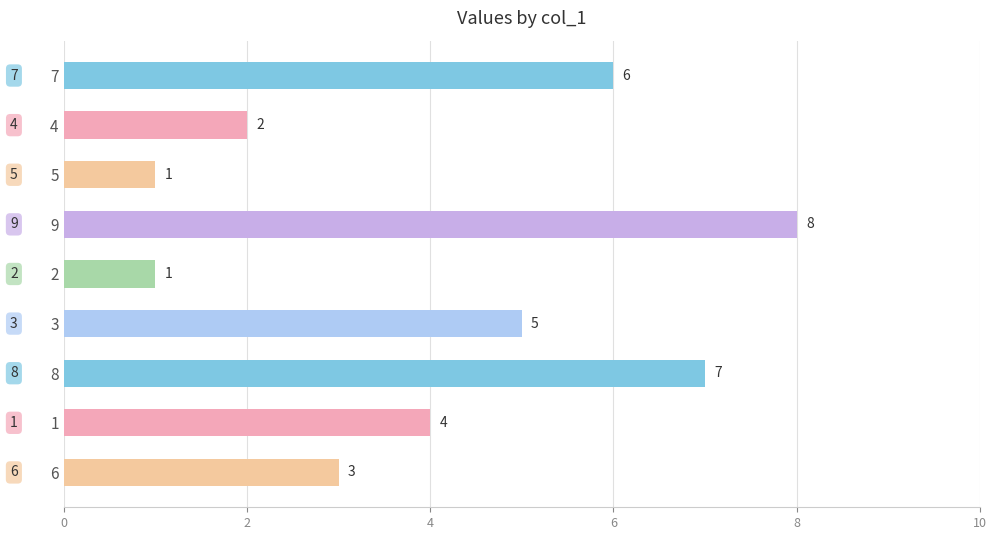

True or false: the data shows 1 at 1.

False